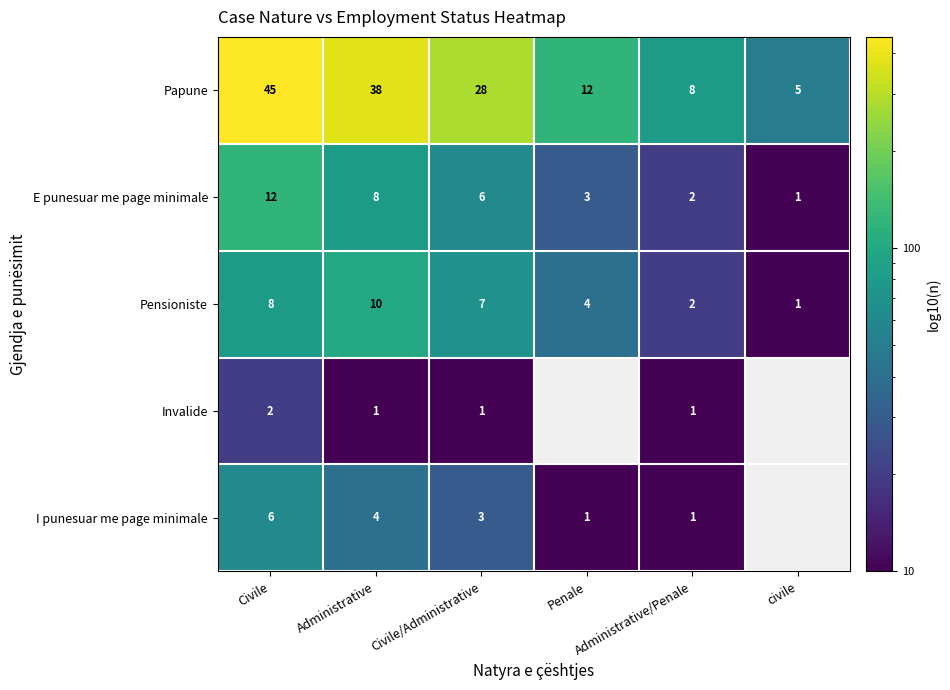

What is the difference between the second highest and second lowest values in the Pensioniste series?

6